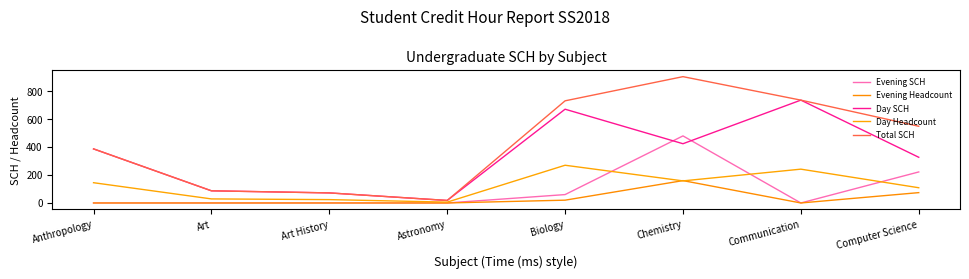

What is the average value of the Day Headcount series?

123